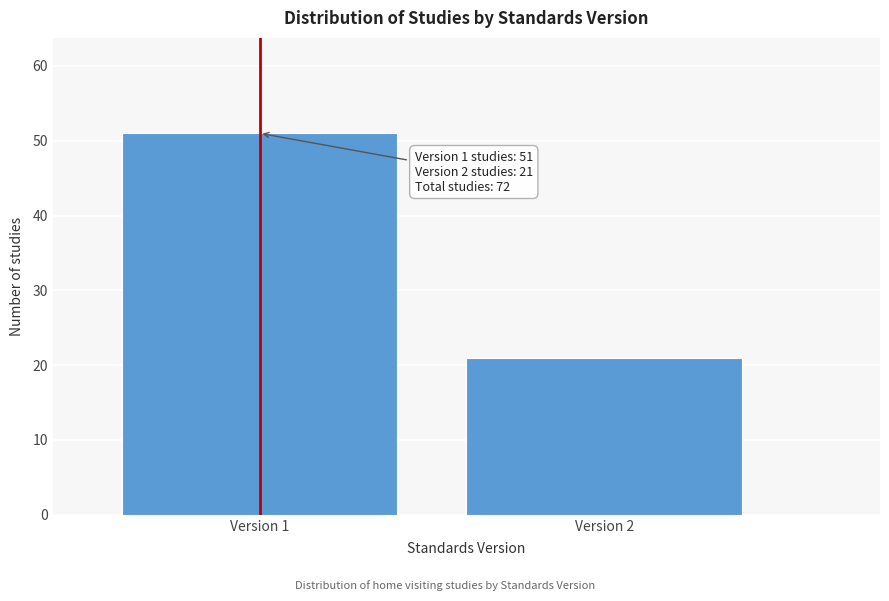

Reading left to right, list all the values displayed in this chart.

51	21